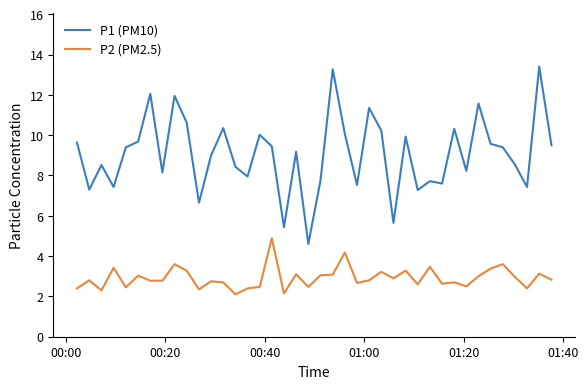

What is the average value of the P2 (PM2.5) series?

2.9